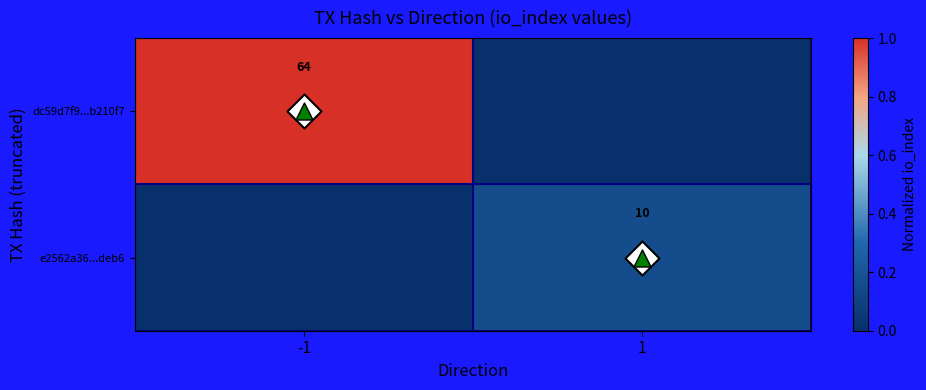

How many categories are shown in the chart?

2